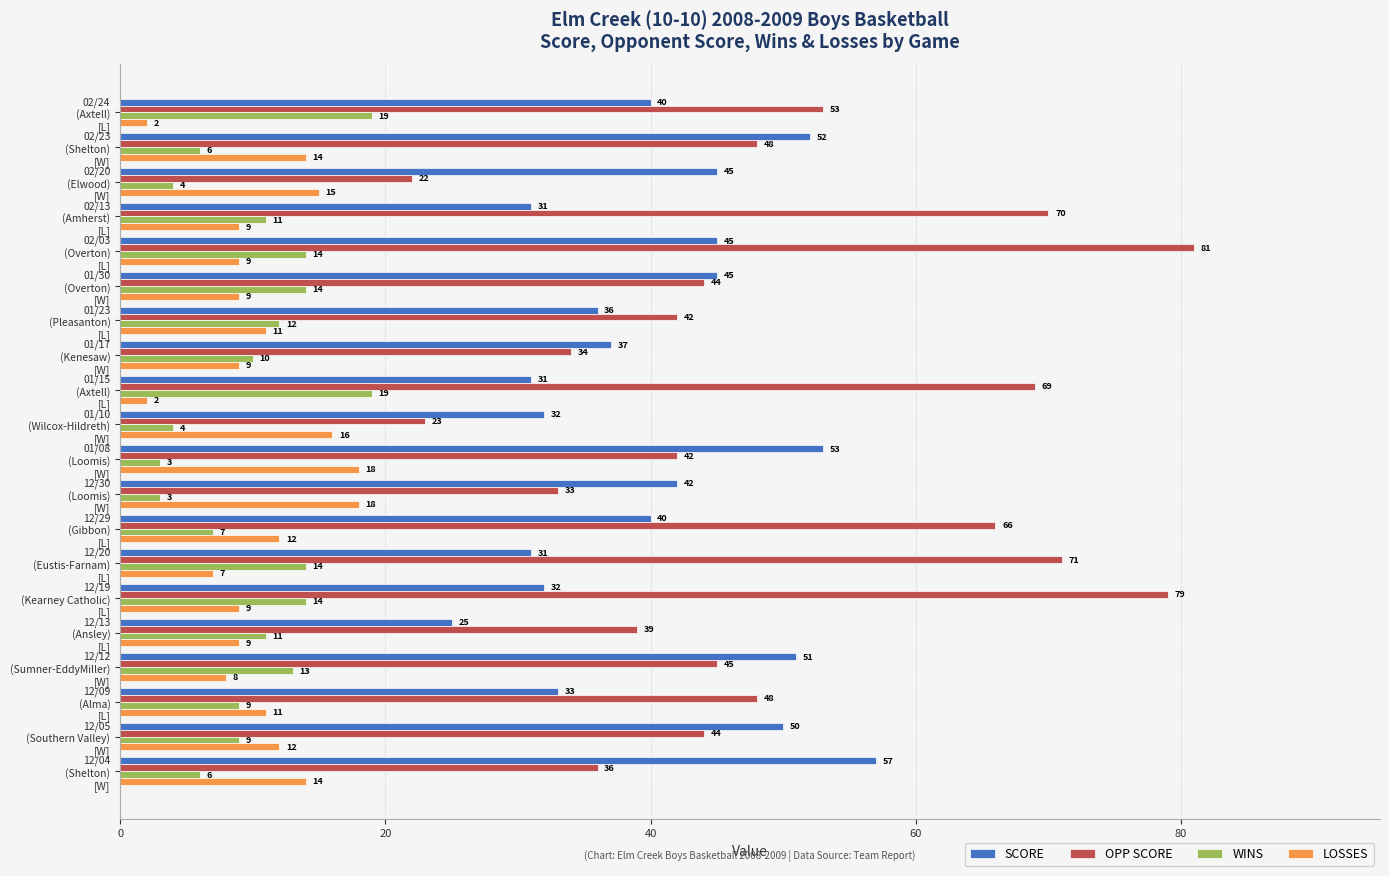

What is the sum of all WINS values?

202